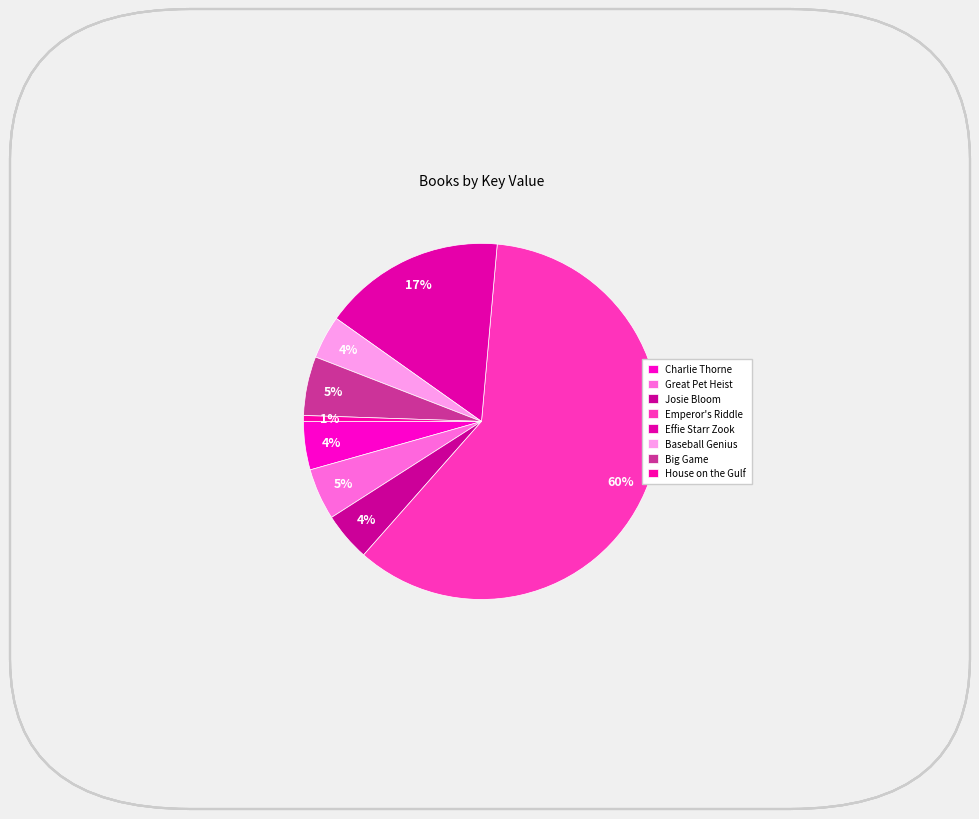

What is the majority slice?

Emperor's Riddle